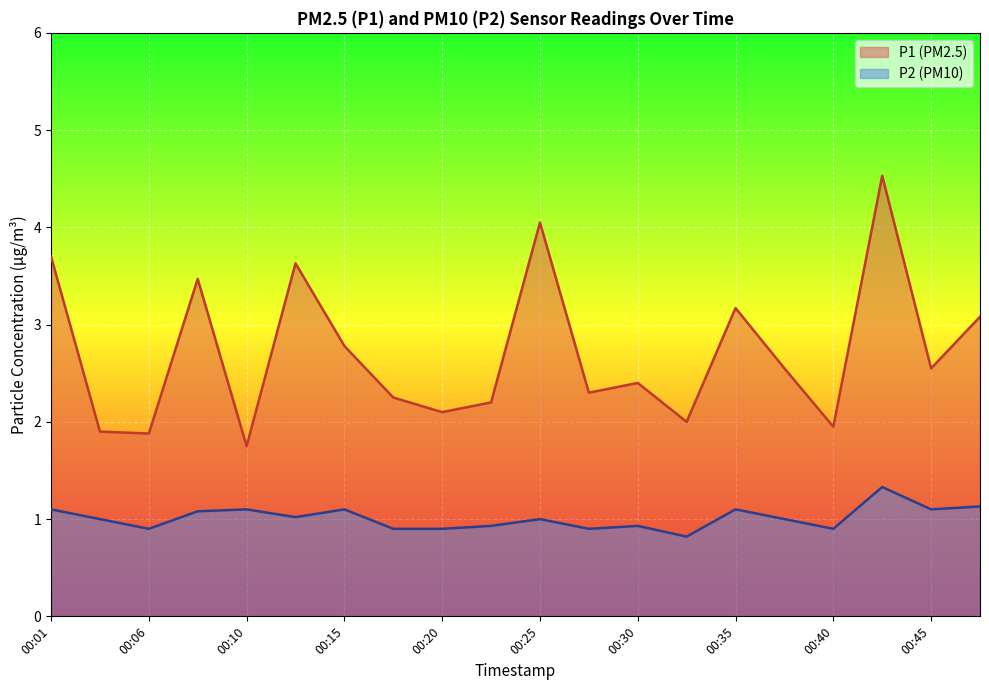

How many lines are shown in the chart?

2